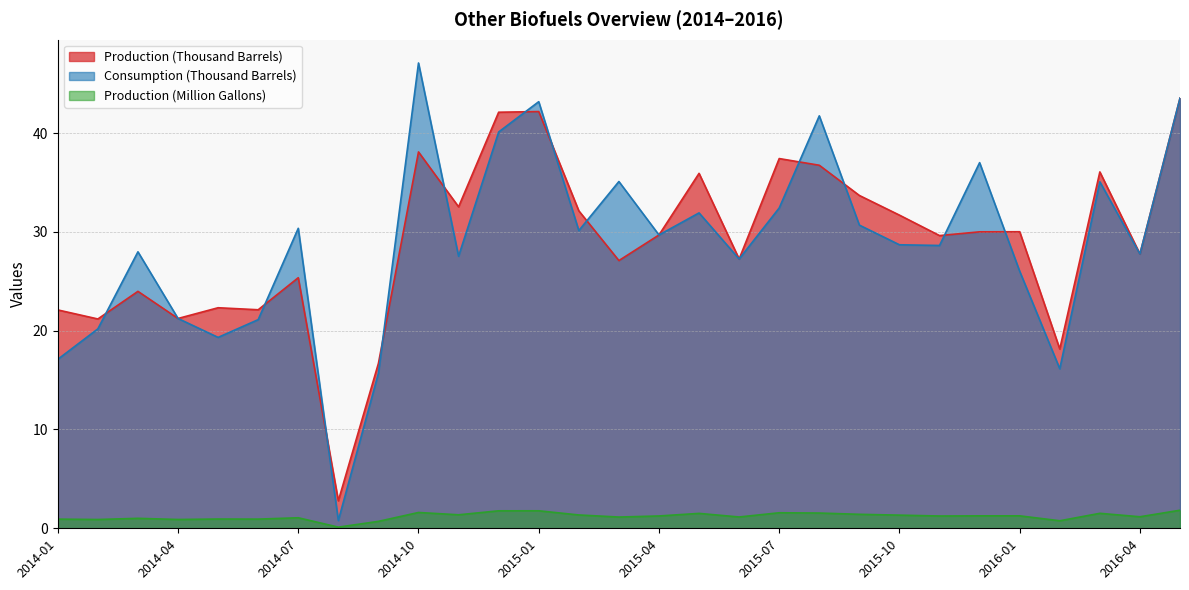

How many lines are shown in the chart?

3